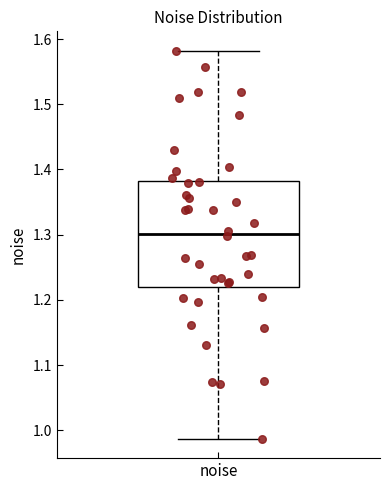

Read this box plot against the y-axis: the position of the median line, the range covered by the box, and the ends of both whiskers. The values are not printed on the chart, so give them approximately, as read against the axis.

median 1.30, box 1.22 to 1.38, whiskers 0.99 to 1.58